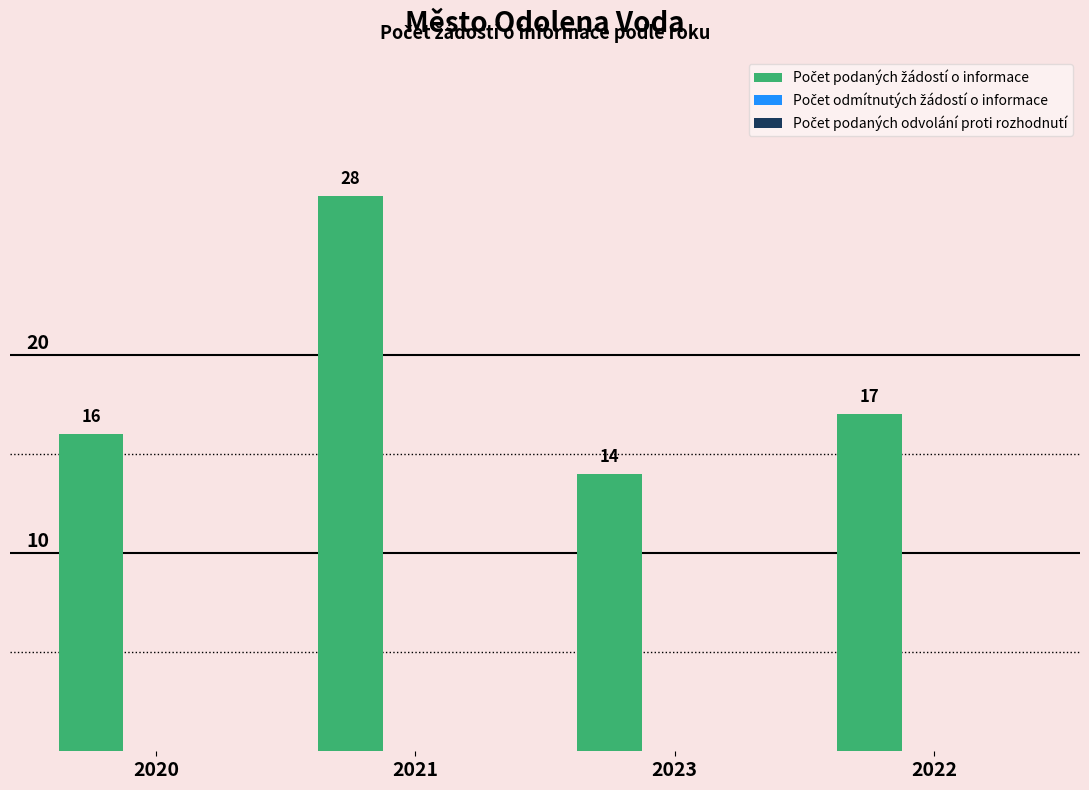

What is the label of the 3rd bar from the right?

2021